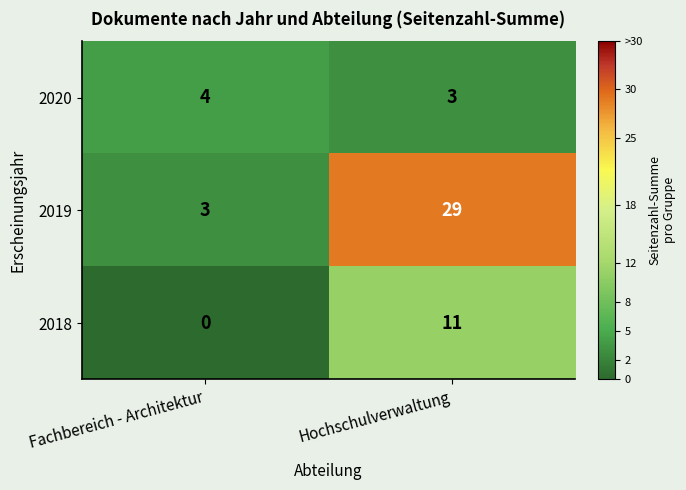

Where is 2018 nearest to the value 5?

Fachbereich - Architektur